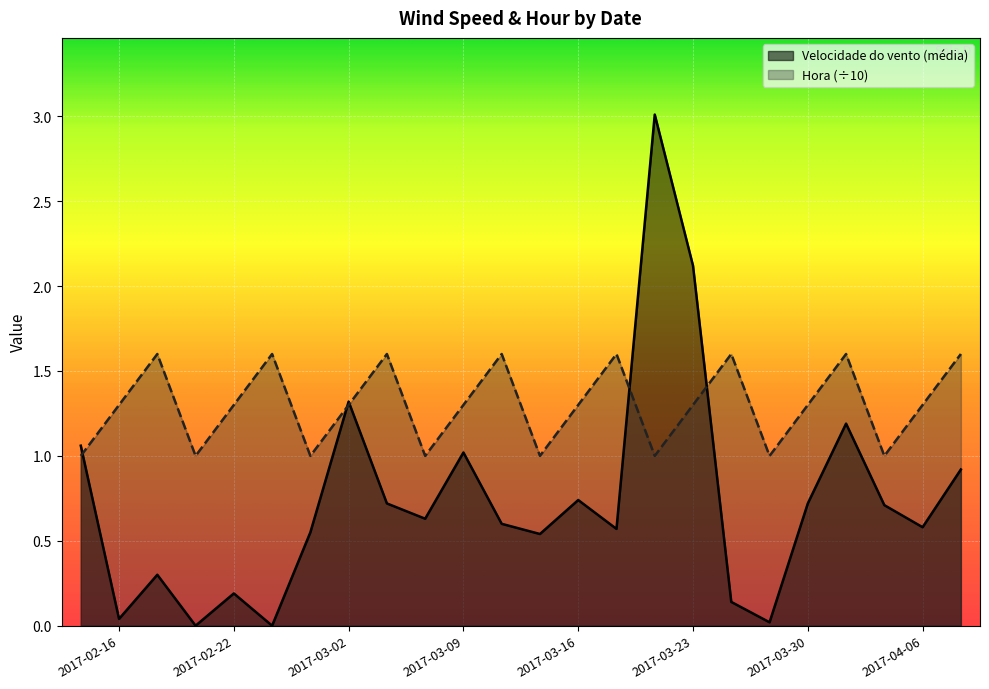

What is the sum of all Velocidade do vento (média) values?

17.7